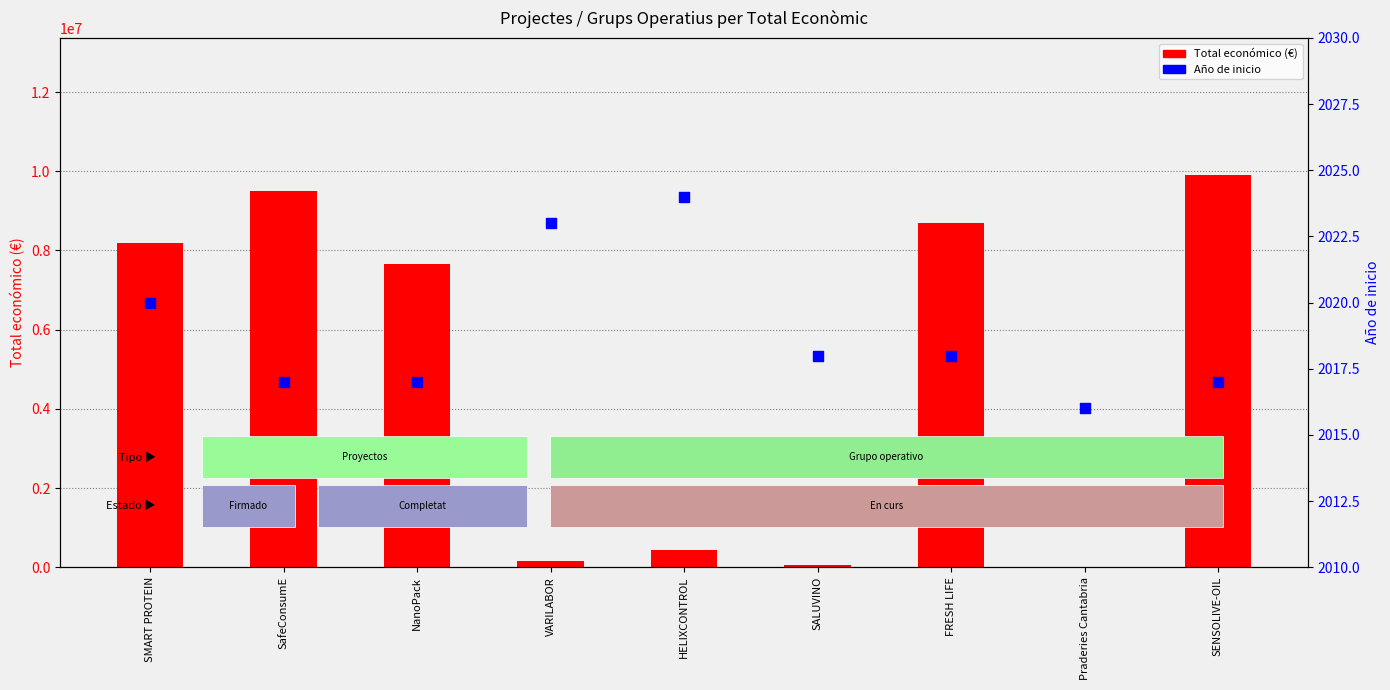

Is the value of Año de inicio at SALUVINO greater than the value of Total económico (€) at SMART PROTEIN?

No